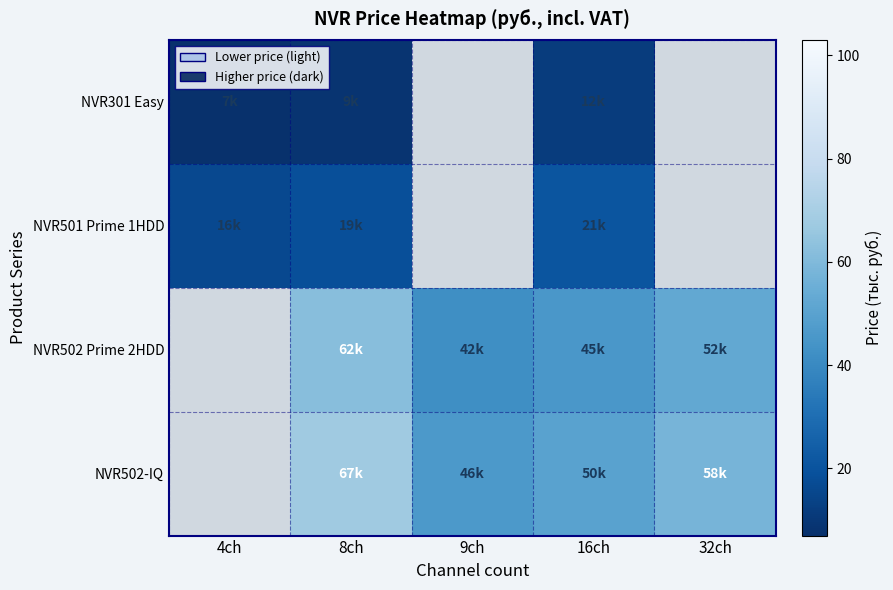

What is the difference between the NVR502 Prime 2HDD values at 8ch and 9ch?

20.0